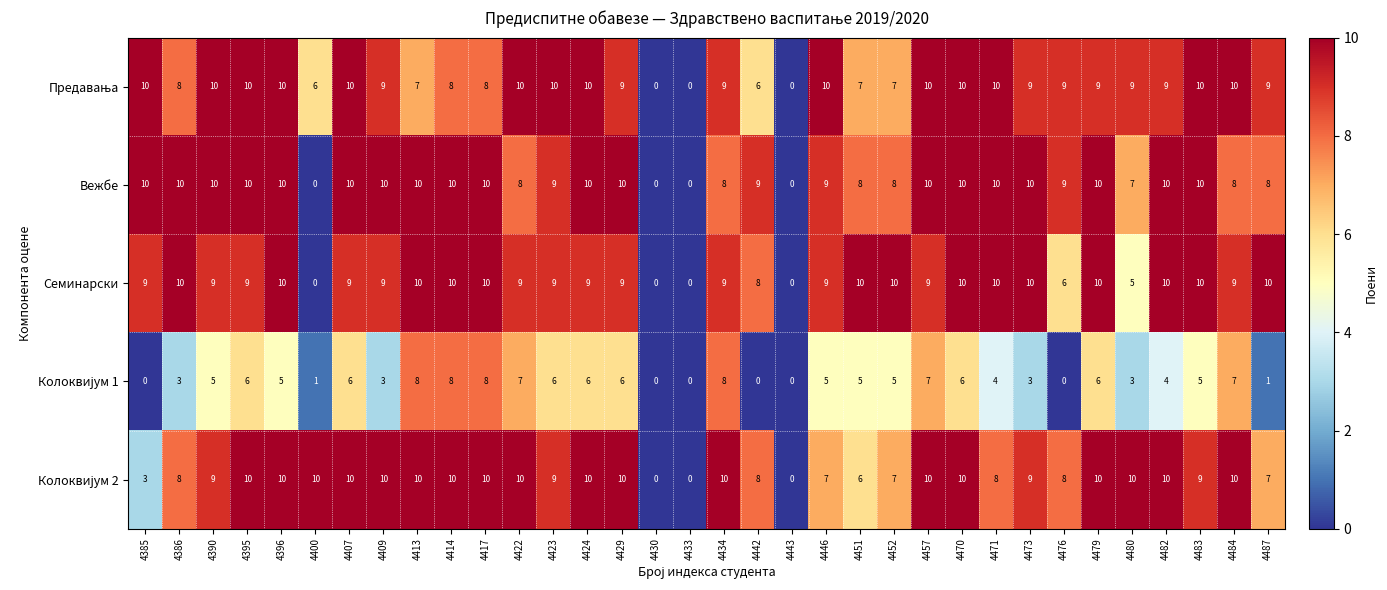

At how many categories does at least one series exceed 1?

31